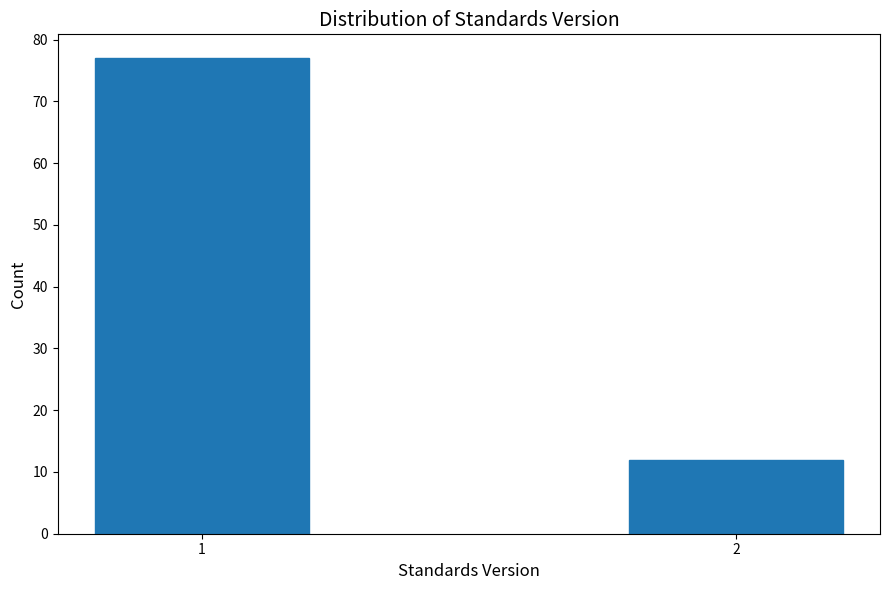

Reading left to right, transcribe all the data shown in this chart.

77	12